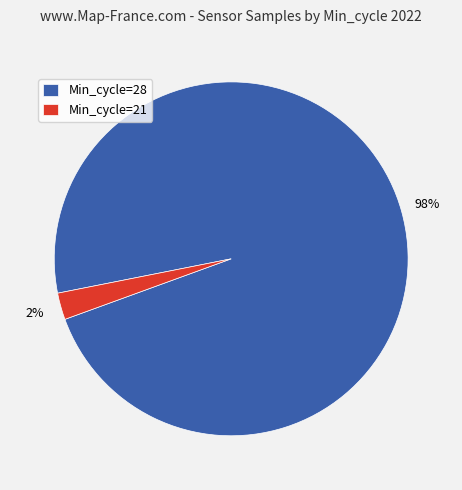

The Min_cycle=21 slice represents 2% of the pie. True or false?

True